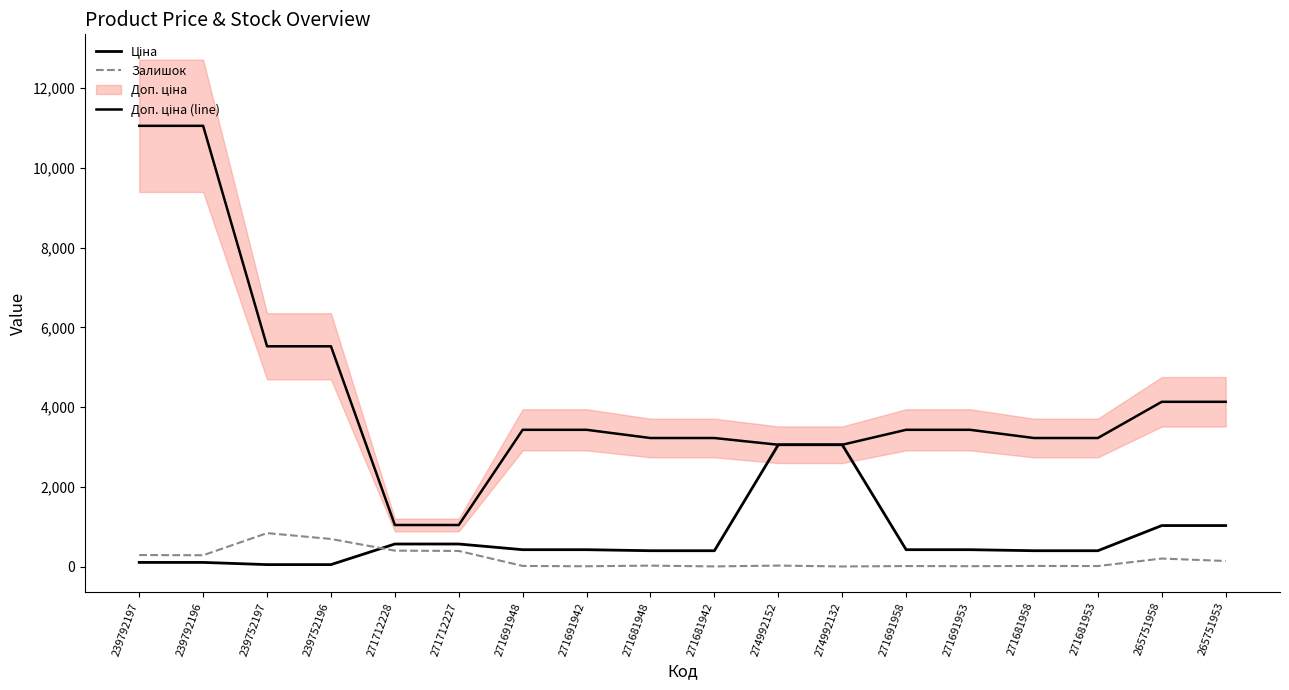

True or false: Залишок has a value of 22.0 at 271681958.

True